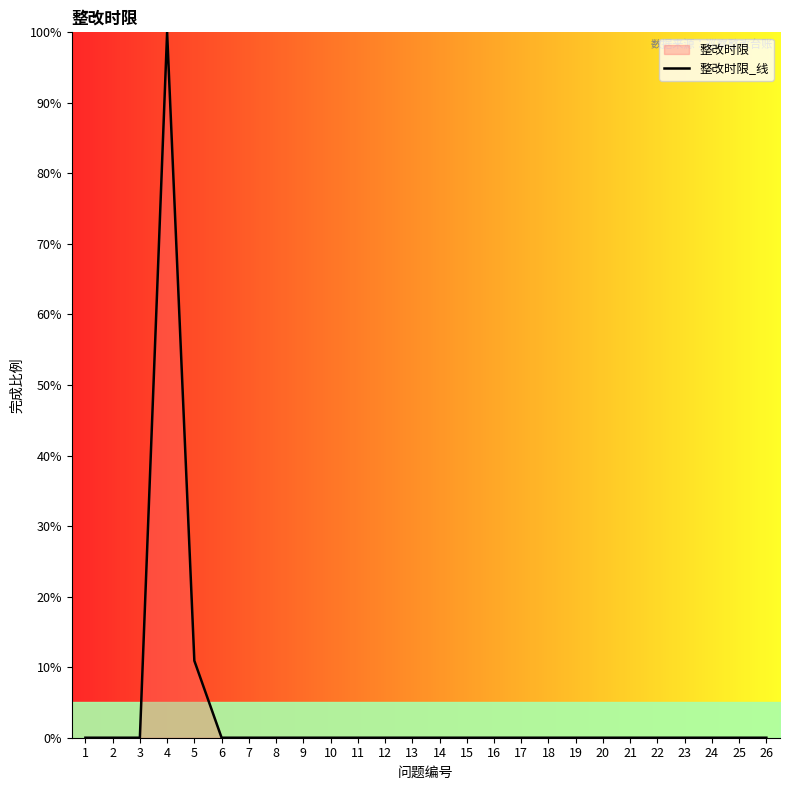

Is it true that the value at 25 is 0.0?

True